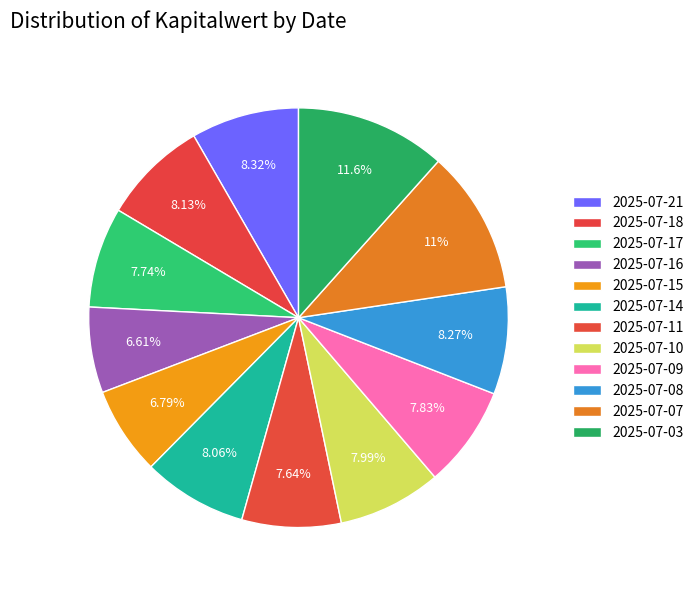

Is there a majority slice in this chart?

No